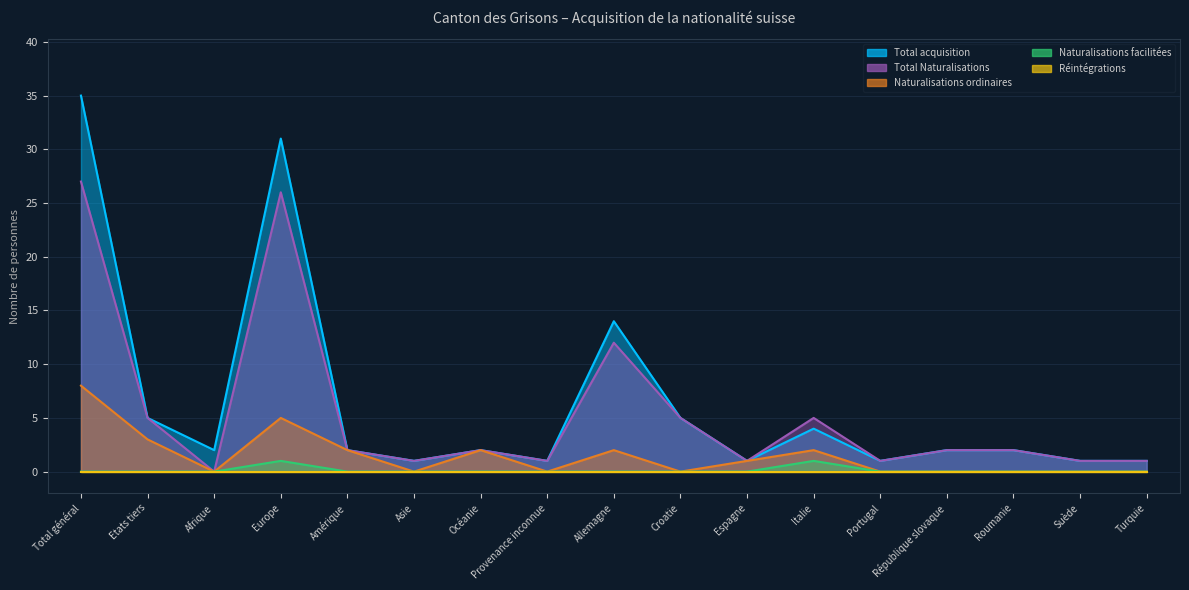

What is the difference between the Naturalisations ordinaires values at Suède and Etats tiers?

3